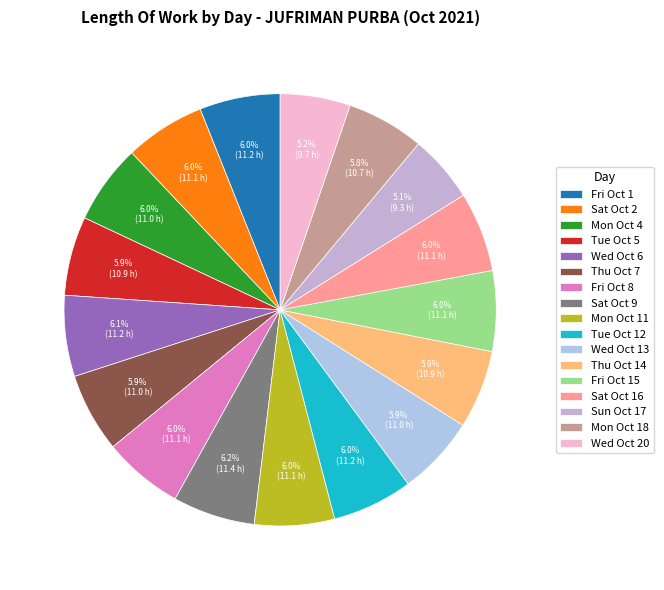

Is Wed Oct 13 the majority of the pie?

No